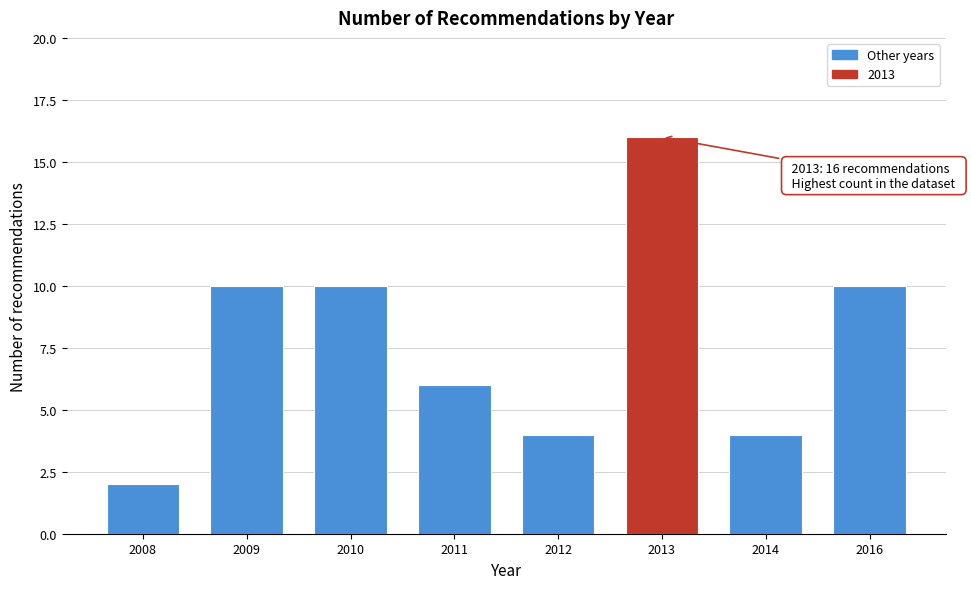

Reading left to right, transcribe all the data shown in this chart.

2	10	10	6	4	16	4	10